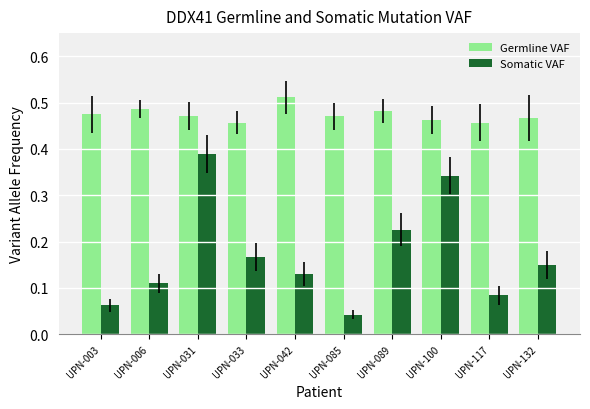

Which series has the widest spread of values?

Somatic VAF